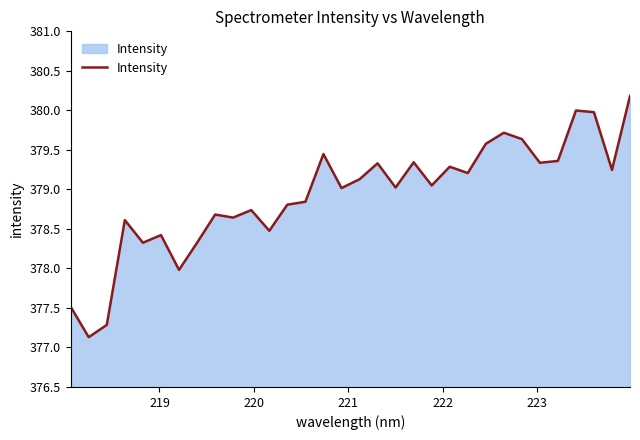

What is the maximum value shown in the chart?

380.2